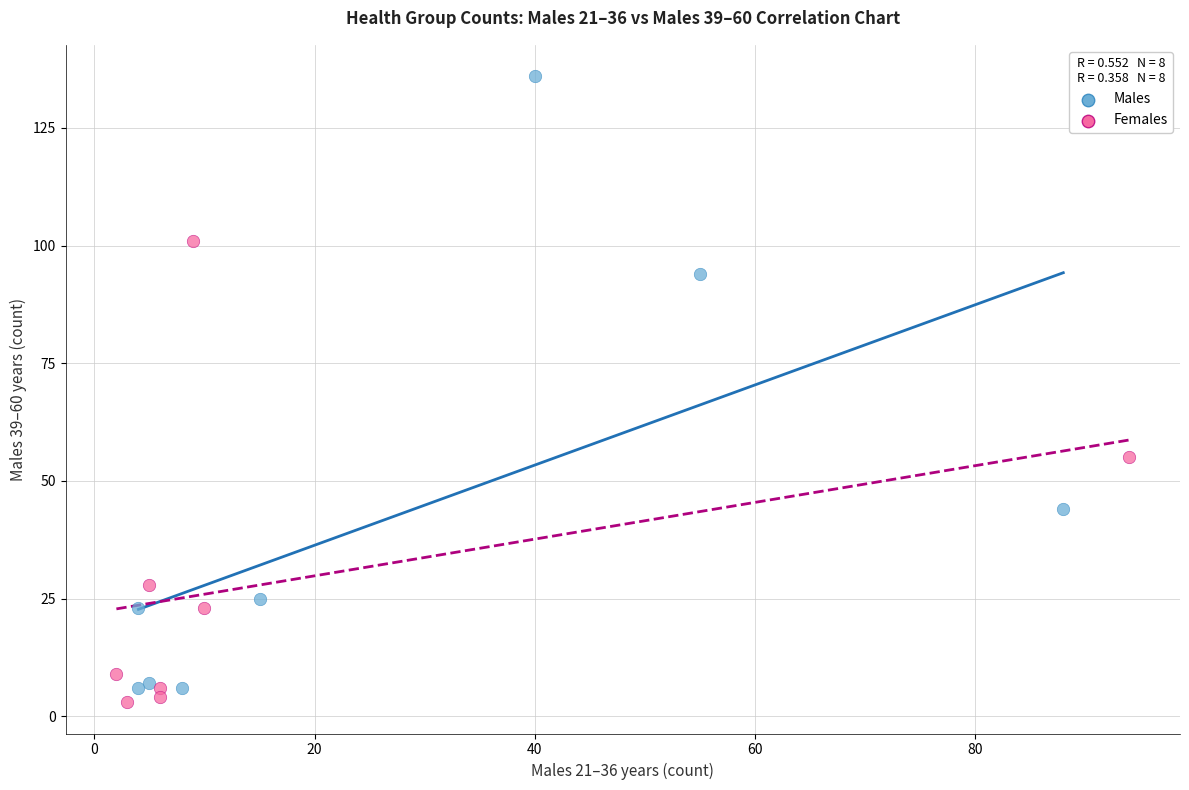

Which series reaches the maximum Y coordinate?

Males